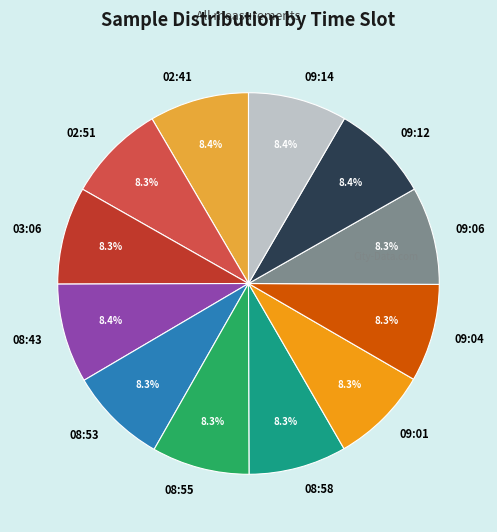

Is there a majority slice in this chart?

No